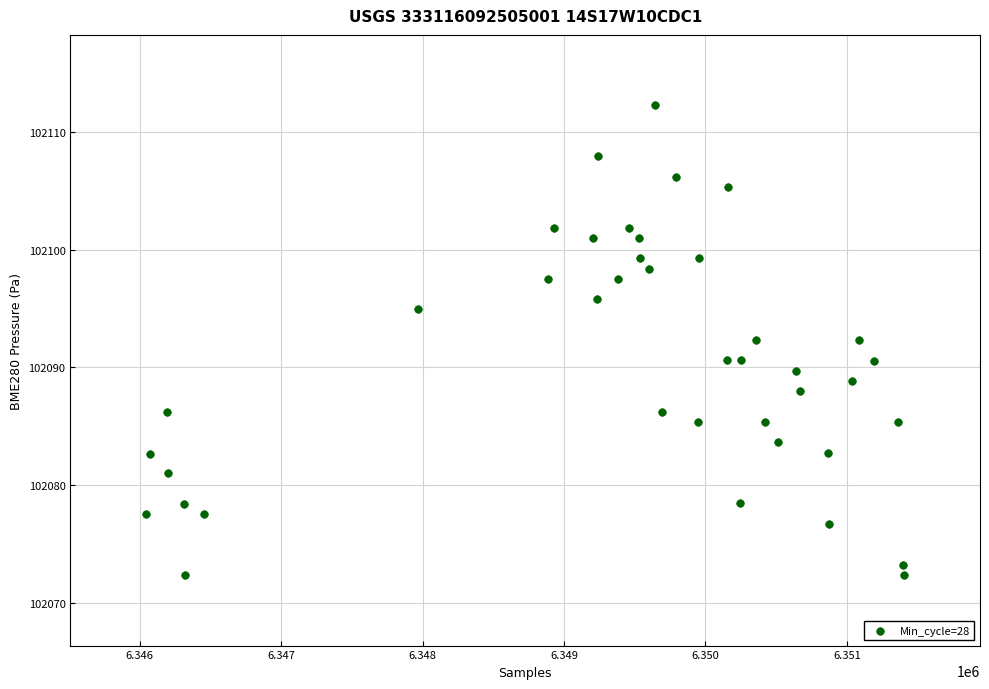

What is the range of Y values (max minus min)?

39.9